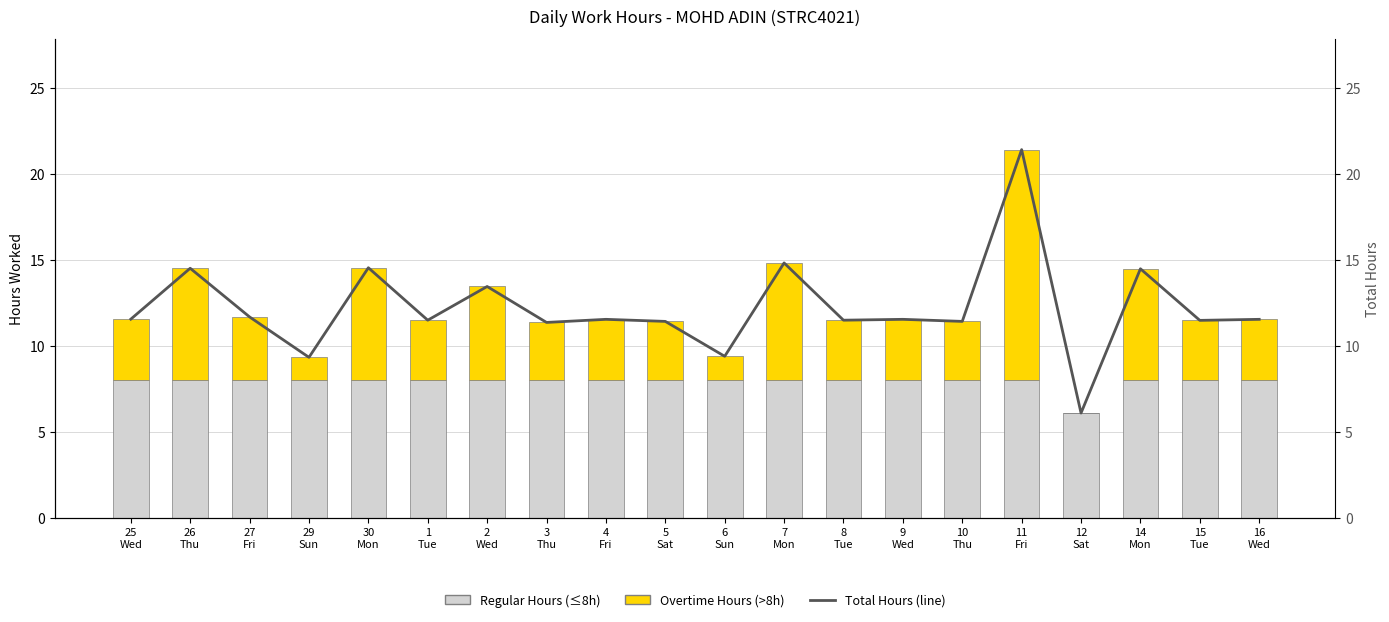

Reading left to right, list all the values displayed in this chart.

Regular Hours (≤8h): 25
Wed=8.0	26
Thu=8.0	27
Fri=8.0	29
Sun=8.0	30
Mon=8.0	1
Tue=8.0	2
Wed=8.0	3
Thu=8.0	4
Fri=8.0	5
Sat=8.0	6
Sun=8.0	7
Mon=8.0	8
Tue=8.0	9
Wed=8.0	10
Thu=8.0	11
Fri=8.0	12
Sat=6.1	14
Mon=8.0	15
Tue=8.0	16
Wed=8.0
Overtime Hours (>8h): 25
Wed=3.6	26
Thu=6.5	27
Fri=3.7	29
Sun=1.3	30
Mon=6.6	1
Tue=3.5	2
Wed=5.5	3
Thu=3.4	4
Fri=3.6	5
Sat=3.4	6
Sun=1.4	7
Mon=6.8	8
Tue=3.5	9
Wed=3.6	10
Thu=3.4	11
Fri=13.4	12
Sat=0.0	14
Mon=6.5	15
Tue=3.5	16
Wed=3.6
Total Hours (line): 25
Wed=11.6	26
Thu=14.5	27
Fri=11.7	29
Sun=9.3	30
Mon=14.6	1
Tue=11.5	2
Wed=13.5	3
Thu=11.4	4
Fri=11.6	5
Sat=11.4	6
Sun=9.4	7
Mon=14.8	8
Tue=11.5	9
Wed=11.6	10
Thu=11.4	11
Fri=21.4	12
Sat=6.1	14
Mon=14.5	15
Tue=11.5	16
Wed=11.6